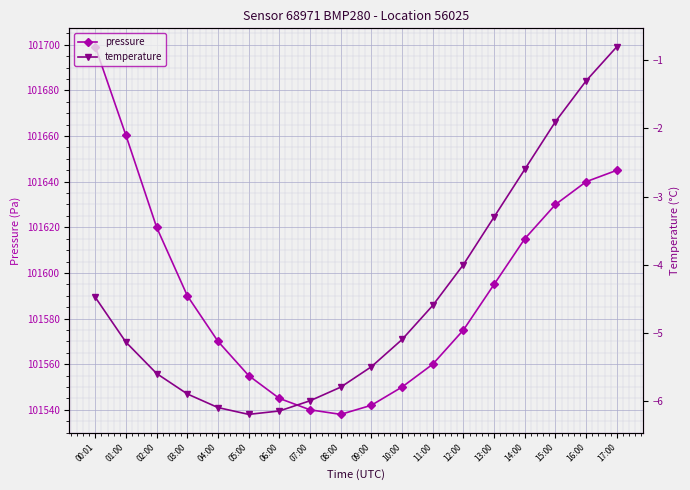

What is the minimum value shown in the chart?

-6.2